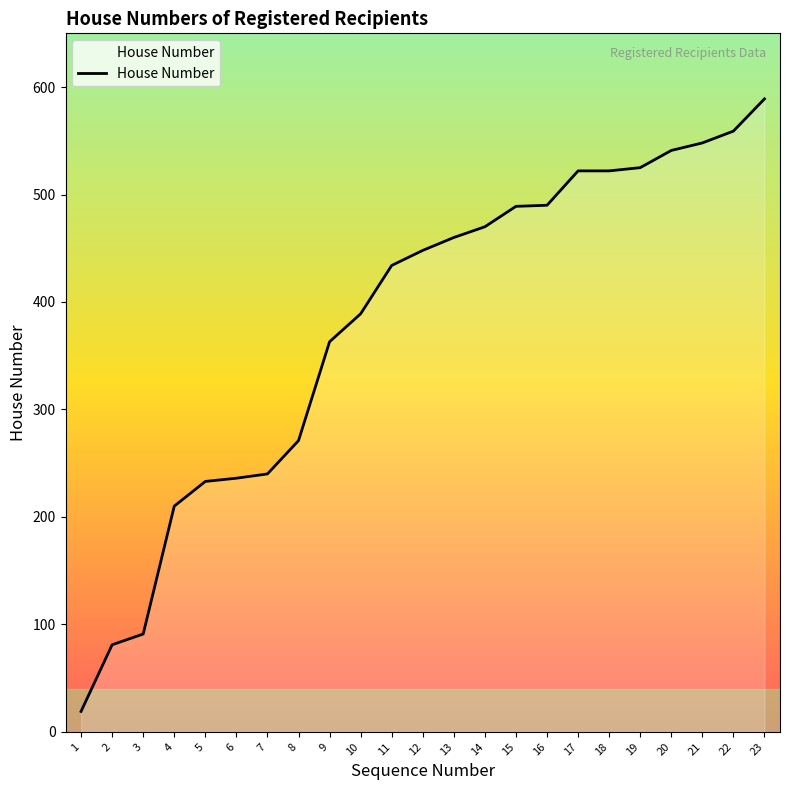

What is the greatest value displayed?

589